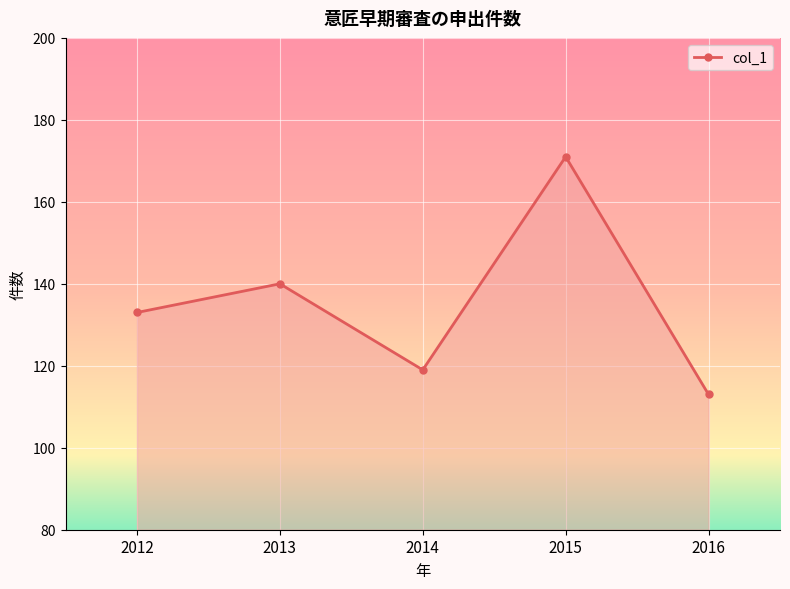

Rank the categories by value from highest to lowest.

2015, 2013, 2012, 2014, 2016